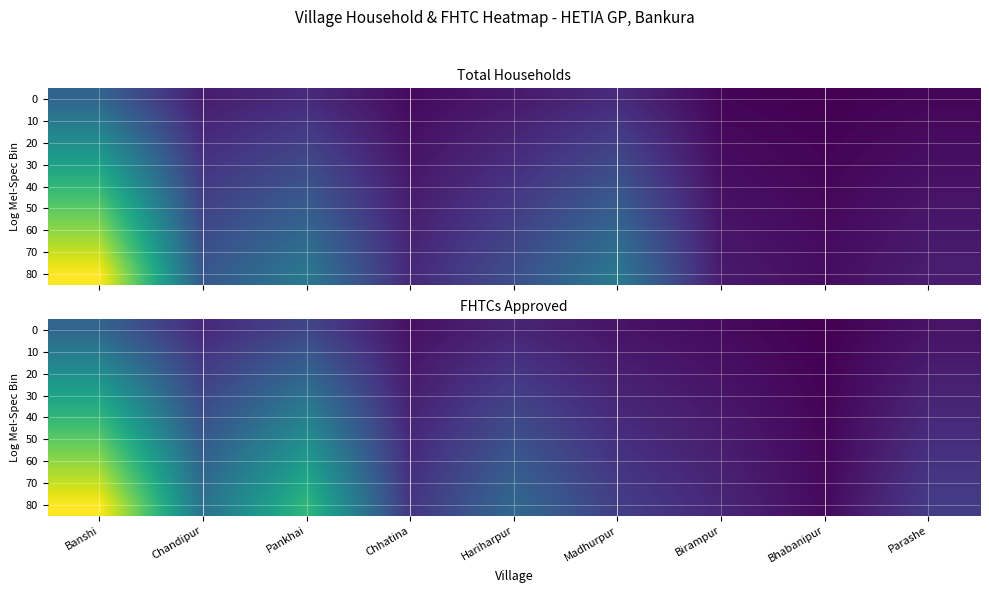

What is the total value across all series at Chandipur?

1944.0